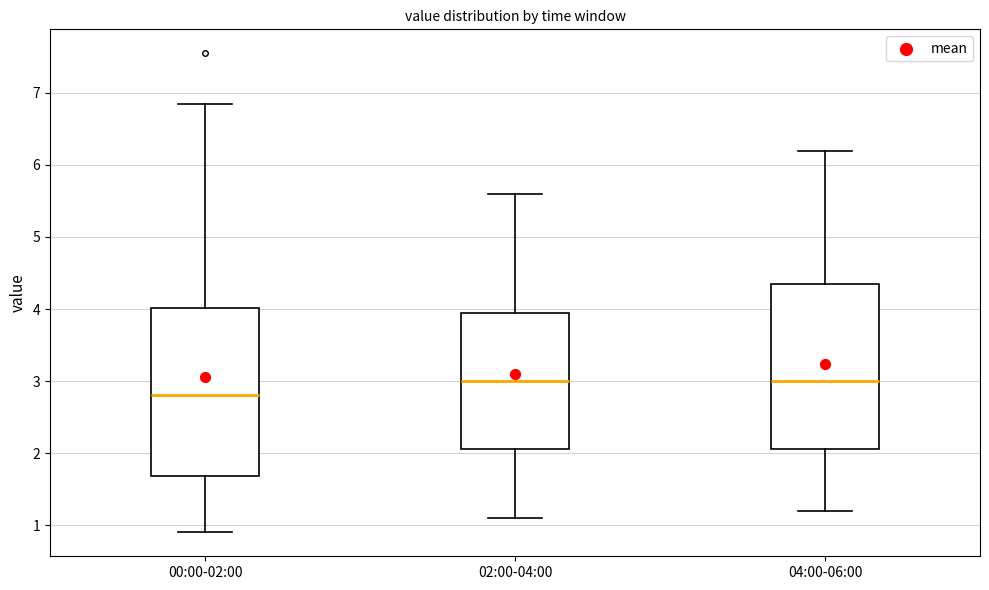

Where does the lower whisker of the box for 04:00-06:00 end on the y-axis? The values are not printed on the chart, so give them approximately, as read against the axis.

1.2